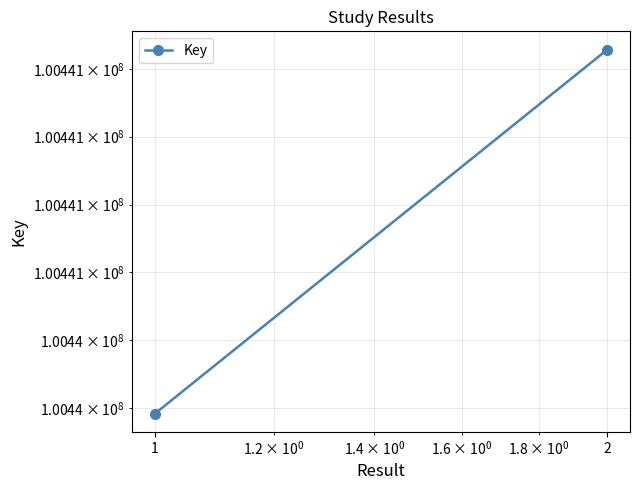

What is the difference between the maximum and minimum values?

1074